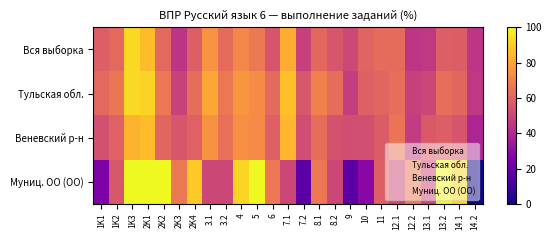

Reading left to right, what are all the values shown in this chart?

Вся выборка: 1K1=58.4	1K2=61.6	1K3=92.3	2K1=85.8	2K2=61.6	2K3=43.8	2K4=58.0	3.1=74.9	3.2=62.6	4=70.9	5=67.1	6=54.9	7.1=81.7	7.2=48.4	8.1=61.2	8.2=55.3	9=50.7	10=59.9	11=62.4	12.1=62.9	12.2=44.4	13.1=45.5	13.2=58.3	14.1=57.6	14.2=44.2
Тульская обл.: 1K1=61.4	1K2=66.0	1K3=92.7	2K1=91.0	2K2=66.2	2K3=48.8	2K4=62.9	3.1=80.3	3.2=66.5	4=75.6	5=72.5	6=61.8	7.1=86.5	7.2=55.5	8.1=69.5	8.2=63.1	9=47.0	10=59.0	11=60.7	12.1=63.3	12.2=48.4	13.1=50.2	13.2=63.4	14.1=60.7	14.2=45.0
Веневский р-н: 1K1=53.3	1K2=59.3	1K3=82.8	2K1=85.2	2K2=60.6	2K3=55.2	2K4=59.1	3.1=74.5	3.2=63.7	4=73.8	5=72.6	6=58.9	7.1=84.2	7.2=52.1	8.1=63.1	8.2=54.0	9=52.5	10=52.8	11=57.1	12.1=65.2	12.2=46.3	13.1=56.4	13.2=57.9	14.1=54.8	14.2=38.6
Муниц. ОО (ОО): 1K1=25.0	1K2=55.6	1K3=100.0	2K1=100.0	2K2=100.0	2K3=66.7	2K4=88.9	3.1=50.0	3.2=50.0	4=91.7	5=100.0	6=66.7	7.1=50.0	7.2=16.7	8.1=66.7	8.2=50.0	9=16.7	10=27.8	11=58.3	12.1=50.0	12.2=66.7	13.1=50.0	13.2=100.0	14.1=91.7	14.2=0.0